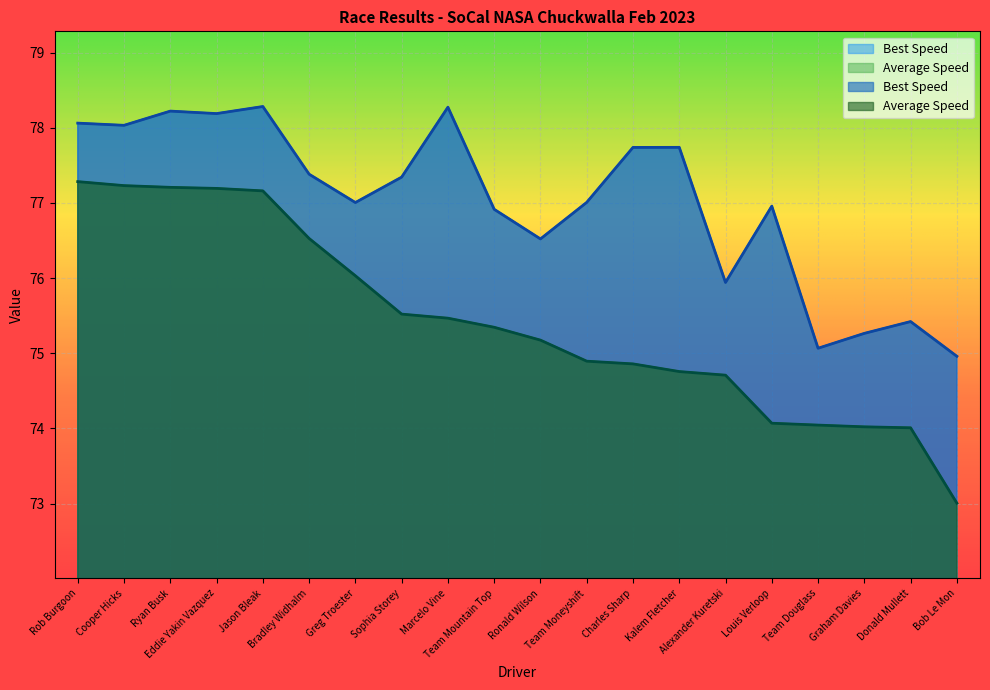

Reading left to right, list all the values displayed in this chart.

Best Lap time: Rob Burgoon=78.1	Cooper Hicks=78.0	Ryan Busk=78.2	Eddie Yakin Vazquez=78.2	Jason Bleak=78.3	Bradley Widhalm=77.4	Greg Troester=77.0	Sophia Storey=77.3	Marcelo Vine=78.3	Team Mountain Top=76.9	Ronald Wilson=76.5	Team Moneyshift=77.0	Charles Sharp=77.7	Kalem Fletcher=77.7	Alexander Kuretski=75.9	Louis Verloop=77.0	Team Douglass=75.1	Graham Davies=75.3	Donald Mullett=75.4	Bob Le Mon=75.0
Best Speed: Rob Burgoon=78.1	Cooper Hicks=78.0	Ryan Busk=78.2	Eddie Yakin Vazquez=78.2	Jason Bleak=78.3	Bradley Widhalm=77.4	Greg Troester=77.0	Sophia Storey=77.3	Marcelo Vine=78.3	Team Mountain Top=76.9	Ronald Wilson=76.5	Team Moneyshift=77.0	Charles Sharp=77.7	Kalem Fletcher=77.7	Alexander Kuretski=75.9	Louis Verloop=77.0	Team Douglass=75.1	Graham Davies=75.3	Donald Mullett=75.4	Bob Le Mon=75.0
Average Speed: Rob Burgoon=77.3	Cooper Hicks=77.2	Ryan Busk=77.2	Eddie Yakin Vazquez=77.2	Jason Bleak=77.2	Bradley Widhalm=76.5	Greg Troester=76.0	Sophia Storey=75.5	Marcelo Vine=75.5	Team Mountain Top=75.3	Ronald Wilson=75.2	Team Moneyshift=74.9	Charles Sharp=74.9	Kalem Fletcher=74.8	Alexander Kuretski=74.7	Louis Verloop=74.1	Team Douglass=74.0	Graham Davies=74.0	Donald Mullett=74.0	Bob Le Mon=73.0
Total Time: Rob Burgoon=77.3	Cooper Hicks=77.2	Ryan Busk=77.2	Eddie Yakin Vazquez=77.2	Jason Bleak=77.2	Bradley Widhalm=76.5	Greg Troester=76.0	Sophia Storey=75.5	Marcelo Vine=75.5	Team Mountain Top=75.3	Ronald Wilson=75.2	Team Moneyshift=74.9	Charles Sharp=74.9	Kalem Fletcher=74.8	Alexander Kuretski=74.7	Louis Verloop=74.1	Team Douglass=74.0	Graham Davies=74.0	Donald Mullett=74.0	Bob Le Mon=73.0